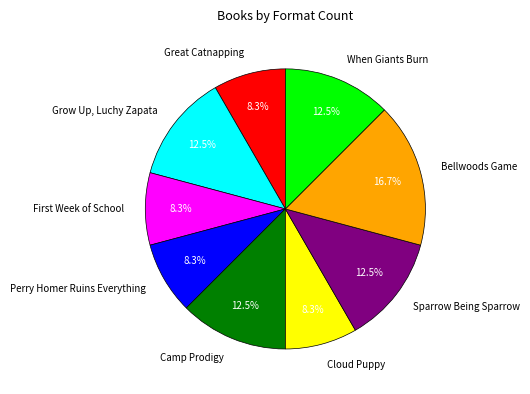

Is there a majority slice in this chart?

No